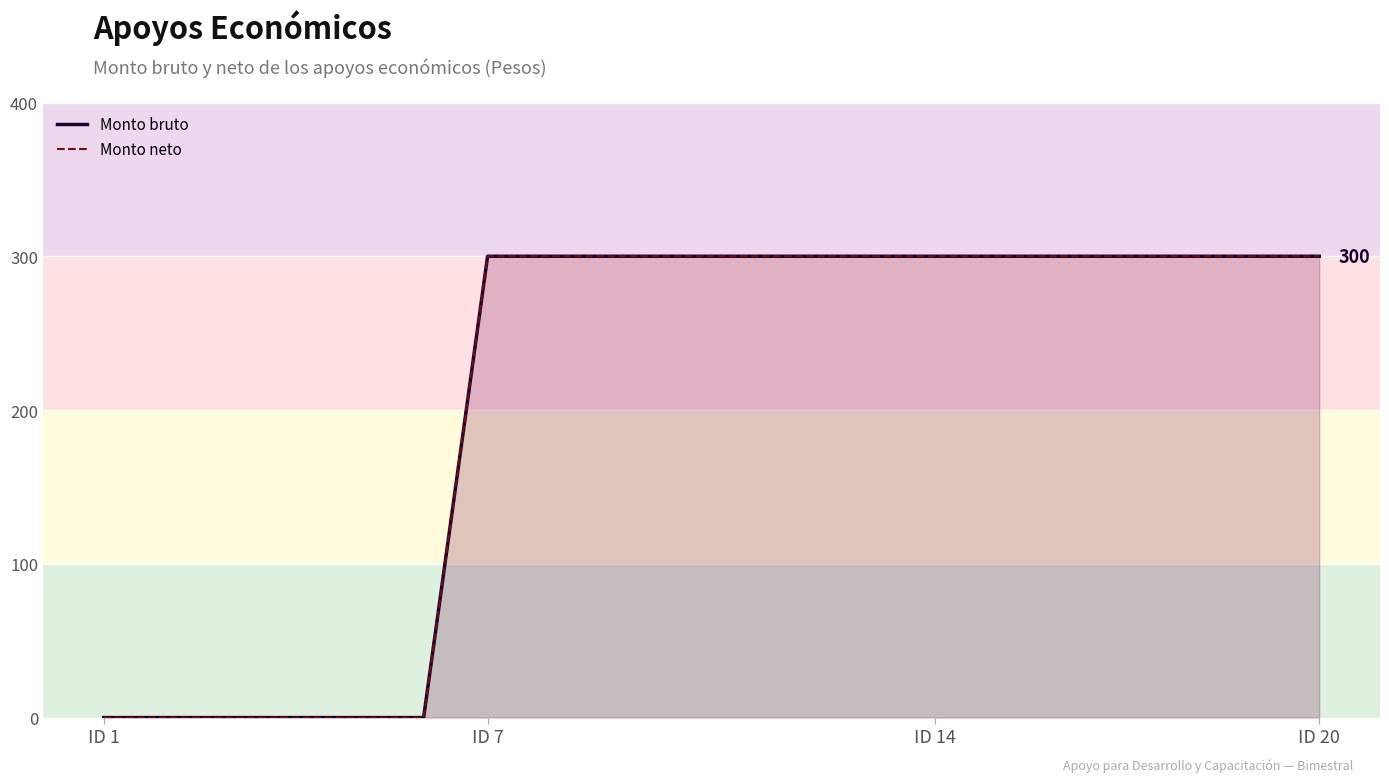

How many positive values does the Monto neto series have?

14